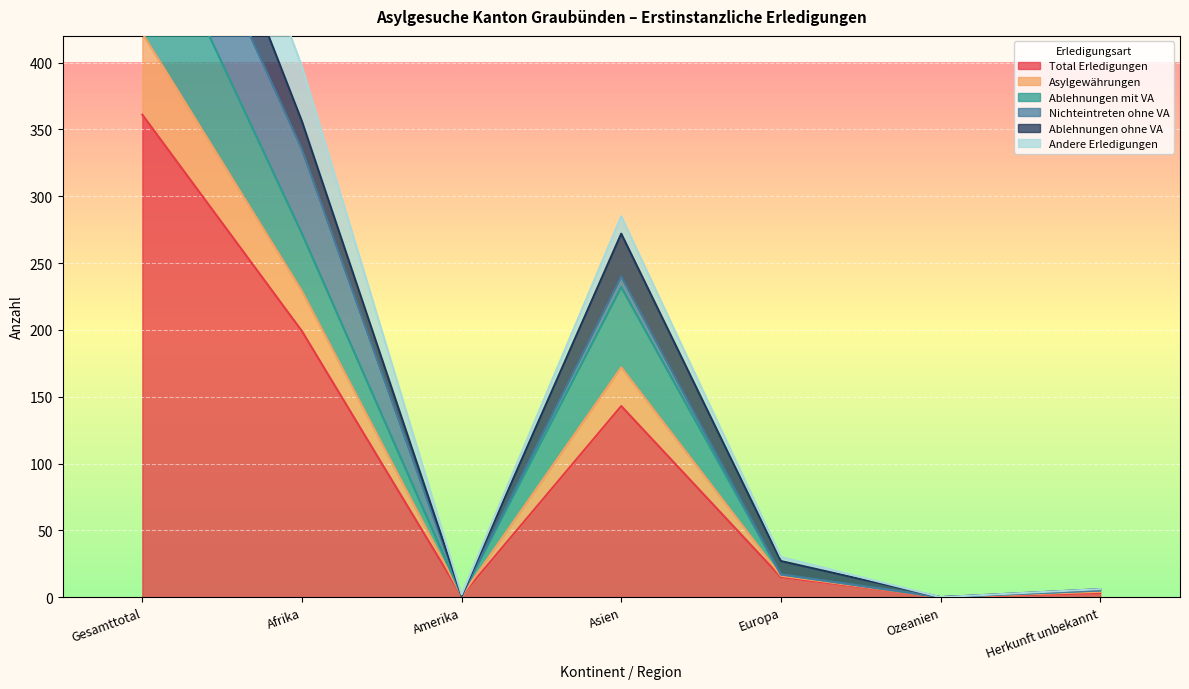

What is the maximum value for Ablehnungen ohne VA?

64